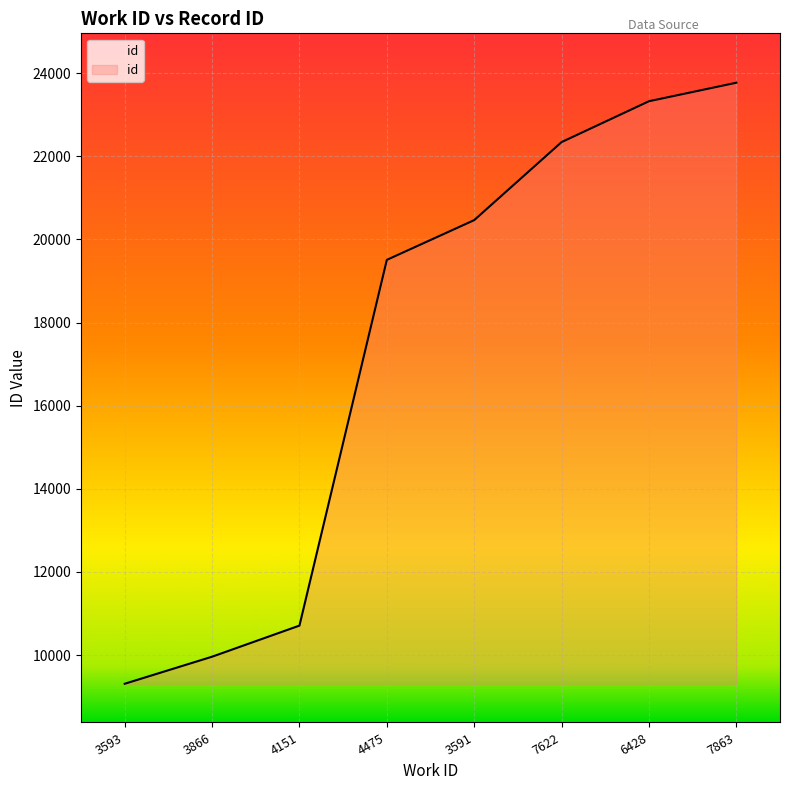

True or false: the data has more than 1 interior local peaks.

False